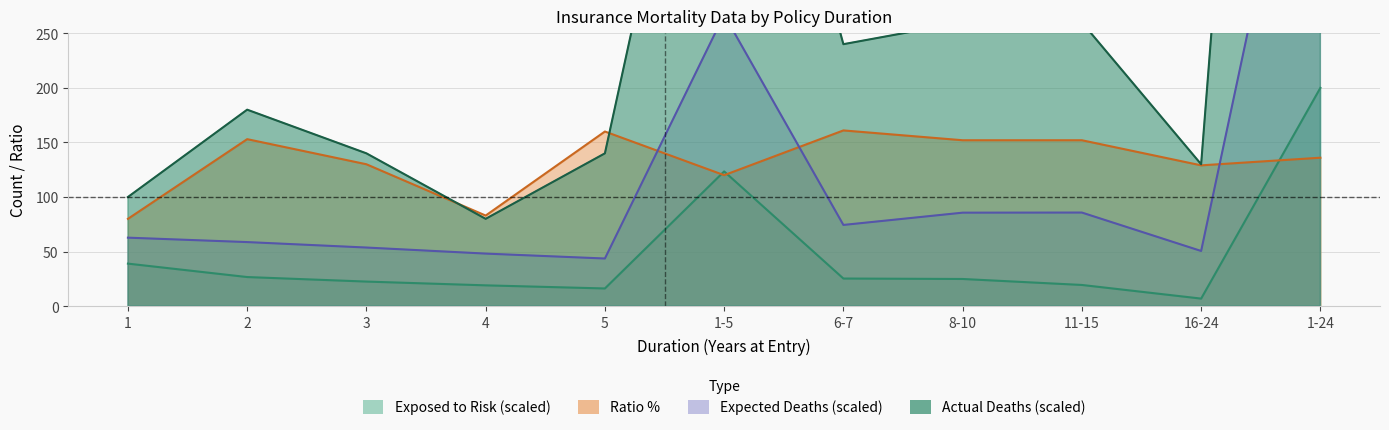

Between 8-10 and 6-7, which is larger?

6-7